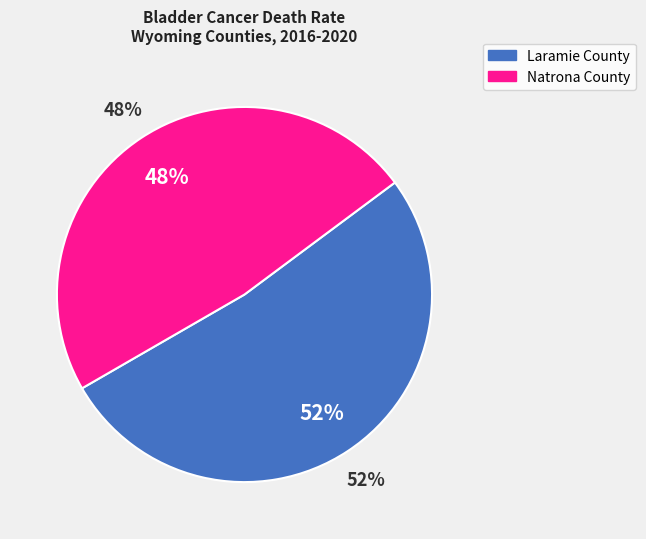

Rank the categories by value from highest to lowest.

Laramie County, Natrona County